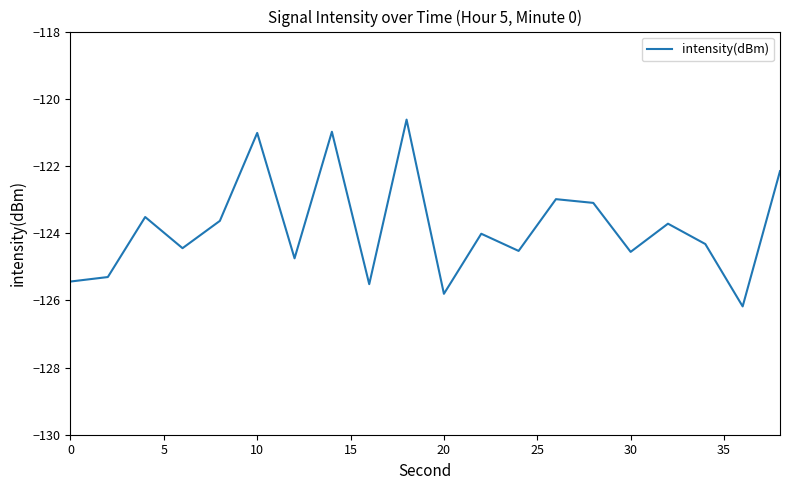

What is the smallest value displayed?

-126.2